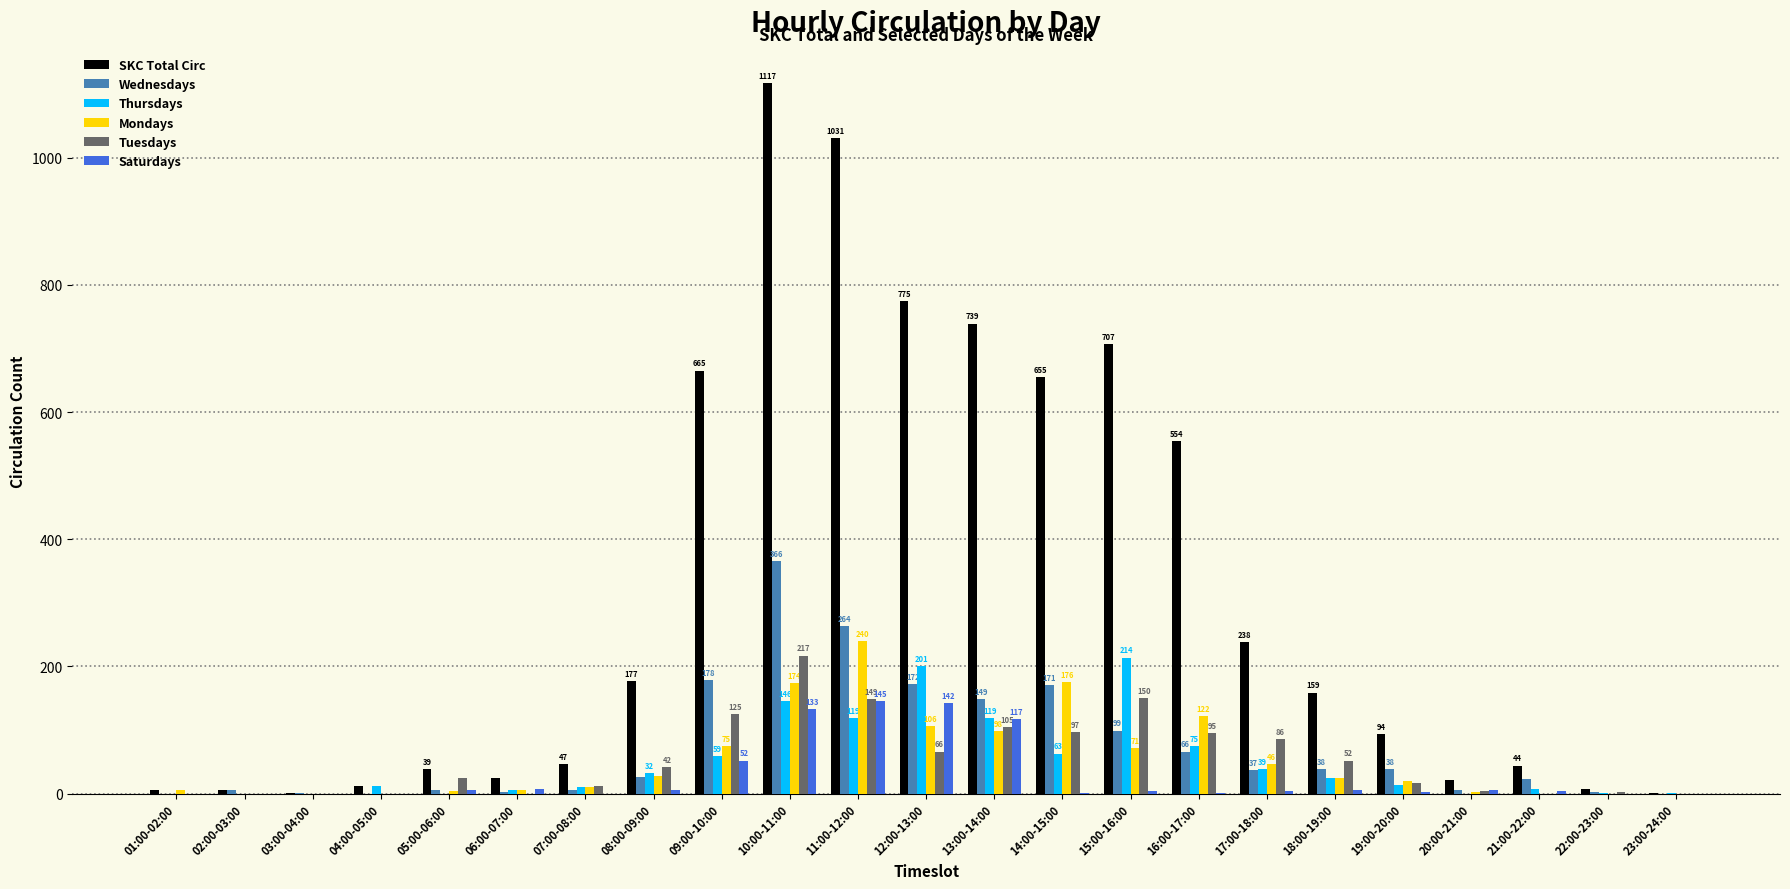

What is the total value across all series at 20:00-21:00?

40